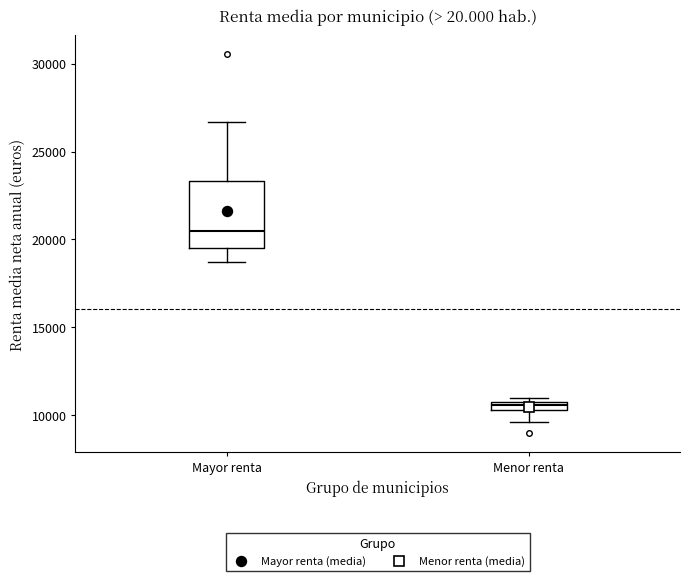

Comparing the boxes themselves (not the whiskers), which one is the tallest?

Mayor renta